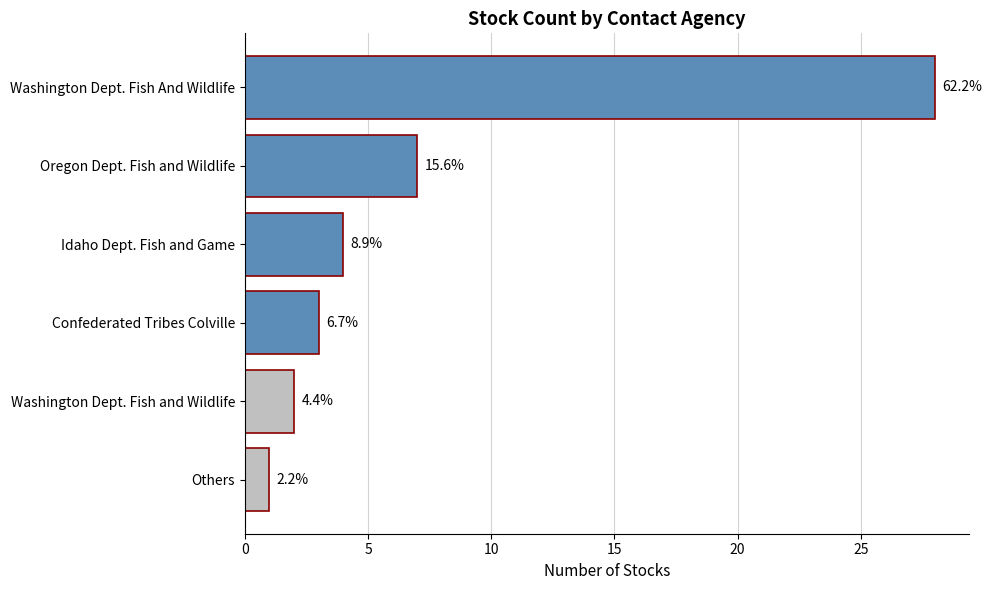

What is the smallest value displayed?

1